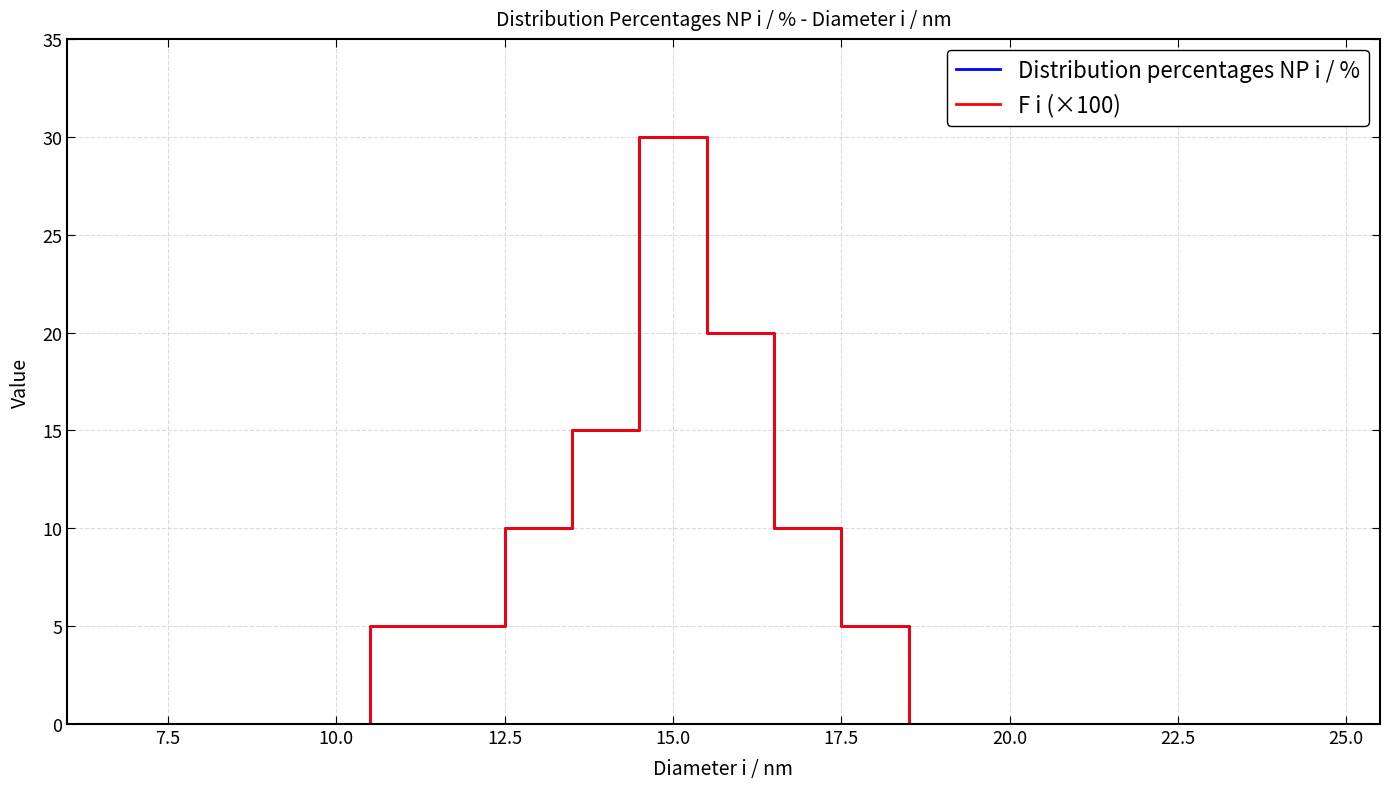

List the series in order of their peak value, highest first.

Distribution percentages NP i / %, F i (×100)